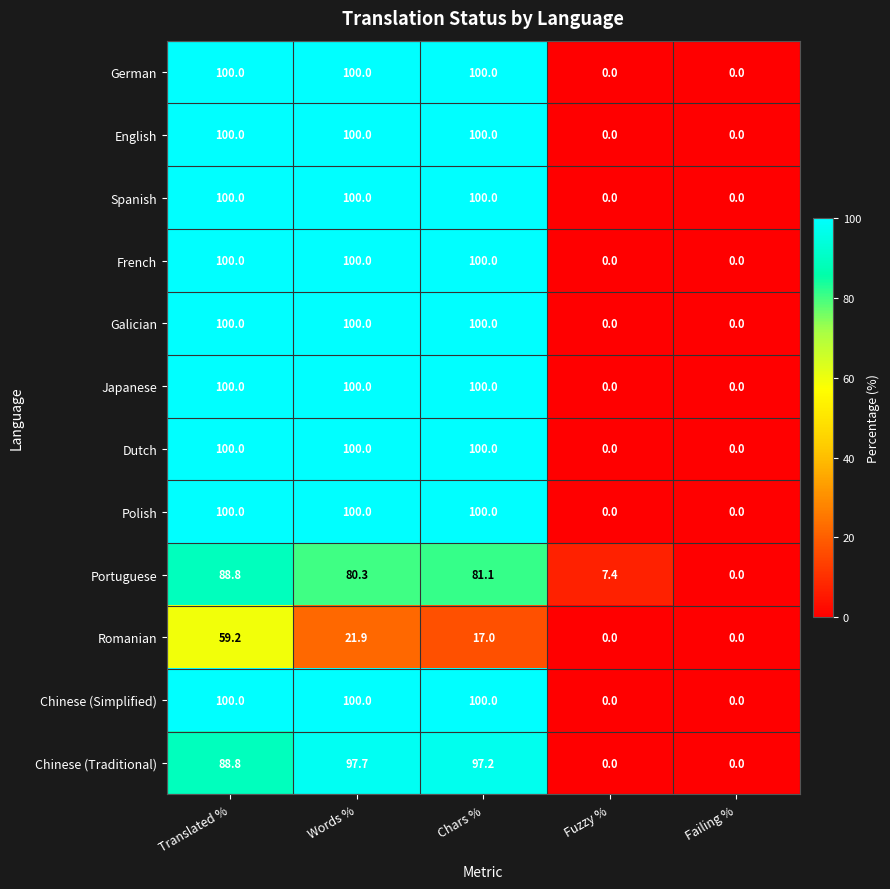

Between Translated % and Chars %, which series saw the biggest shift?

Romanian